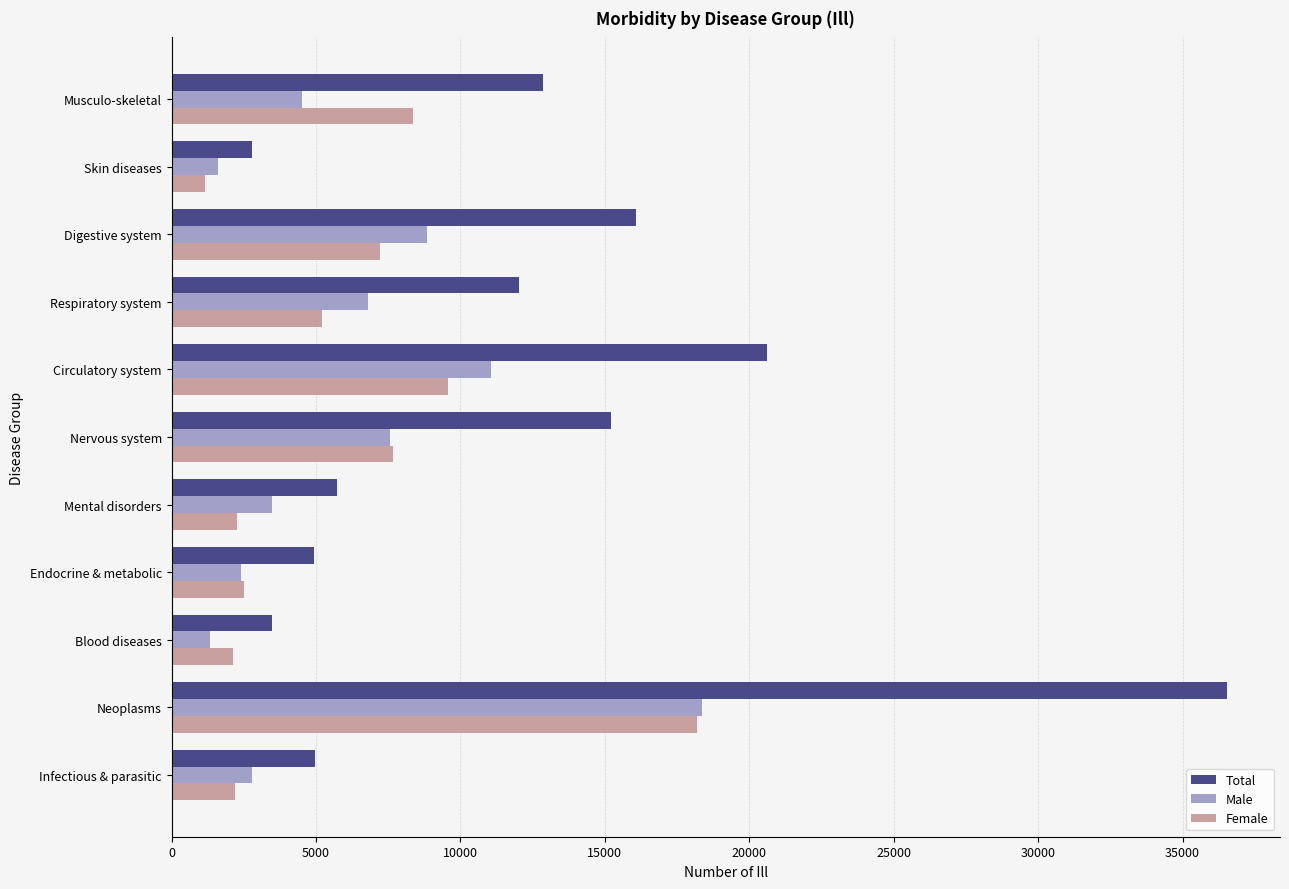

What is the difference between the maximum and minimum values in the Female series?

17010